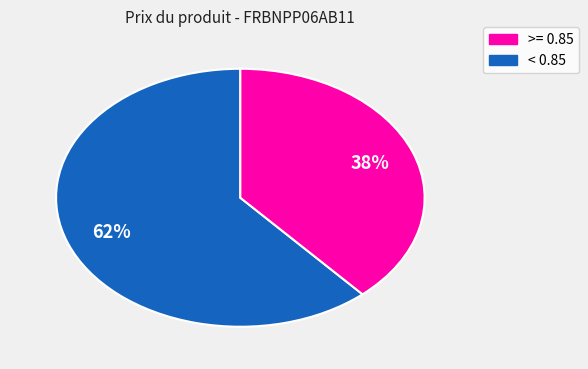

Does any single category account for the majority?

Yes